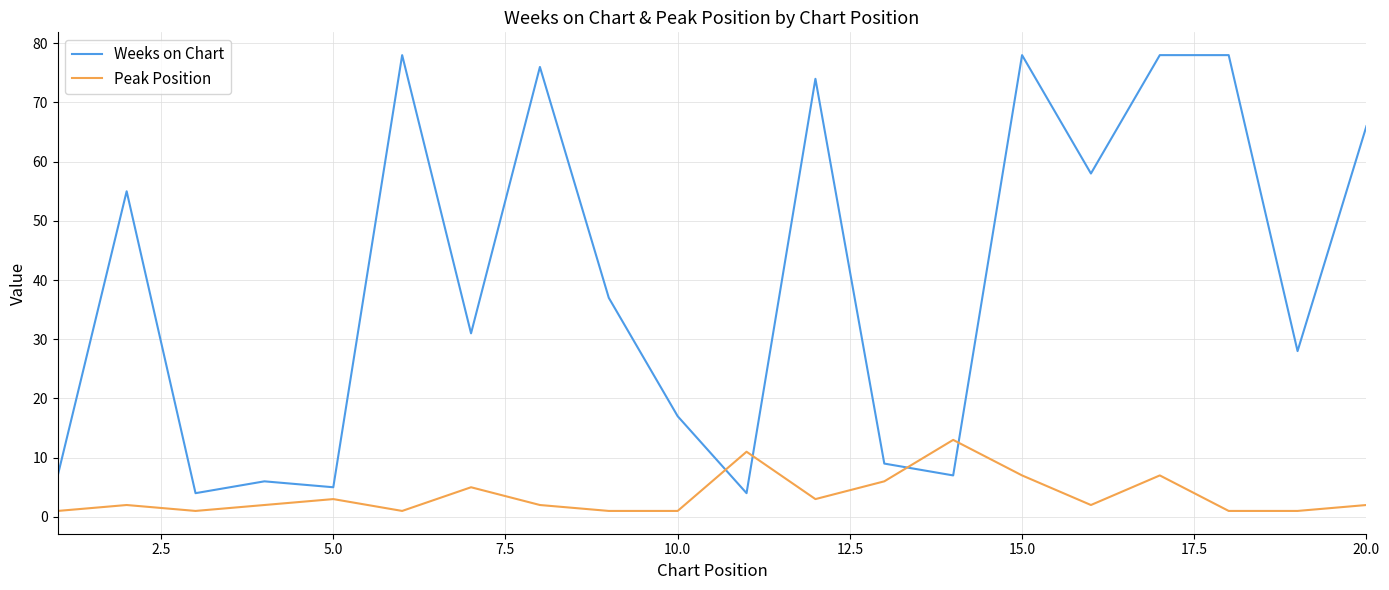

What is the minimum value shown in the chart?

1